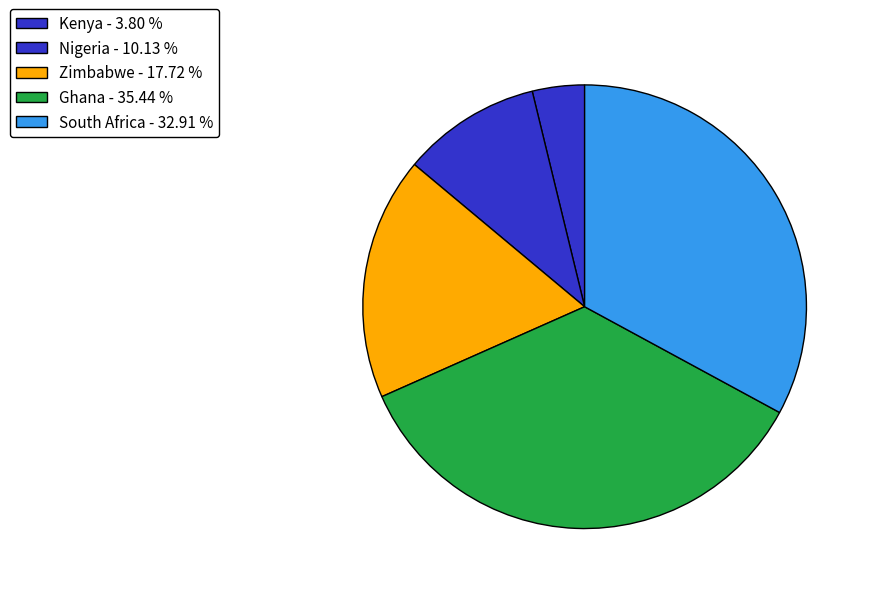

Count the number of slices in the pie.

5